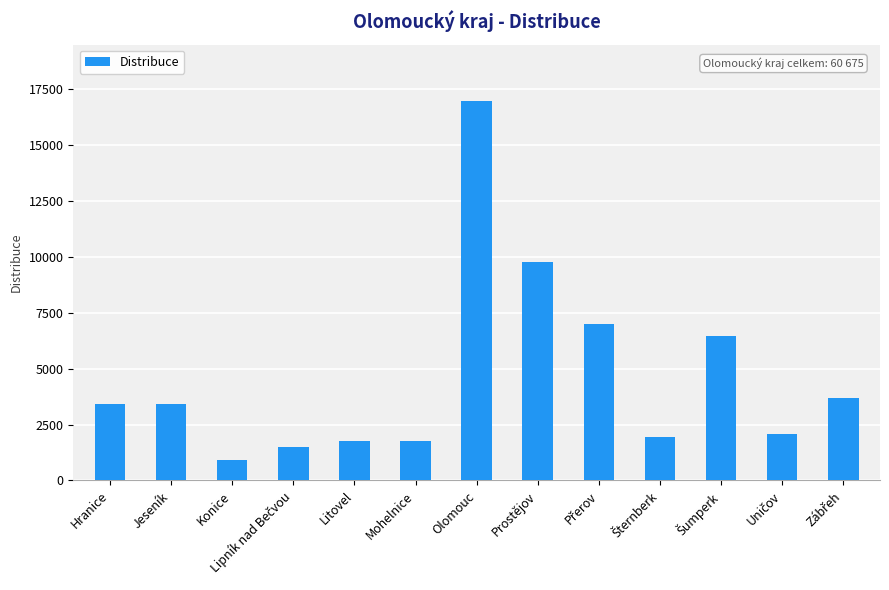

Which label corresponds to the smallest value in the chart?

Konice